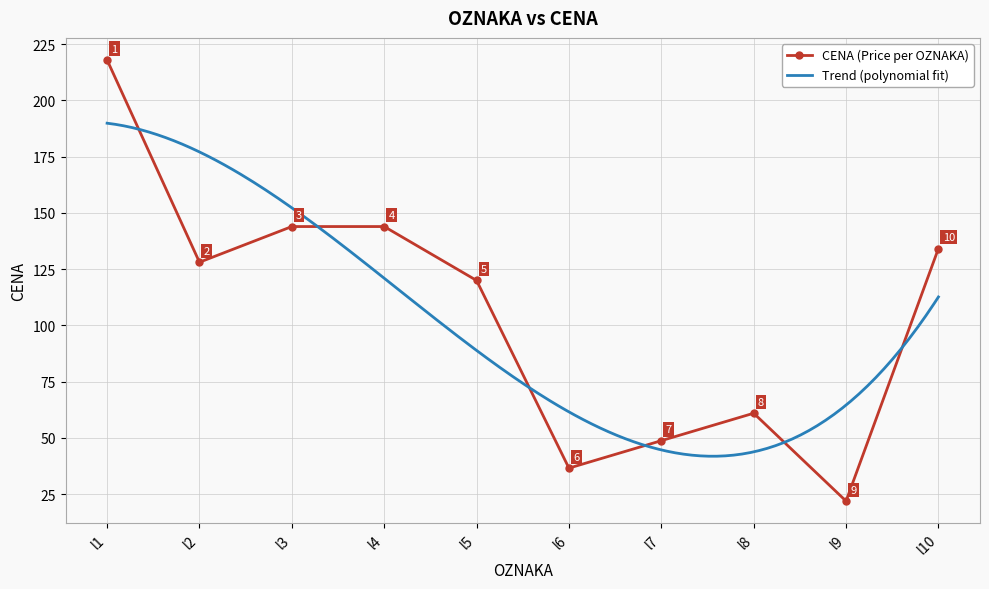

What is the difference between the maximum and minimum values?

196.0